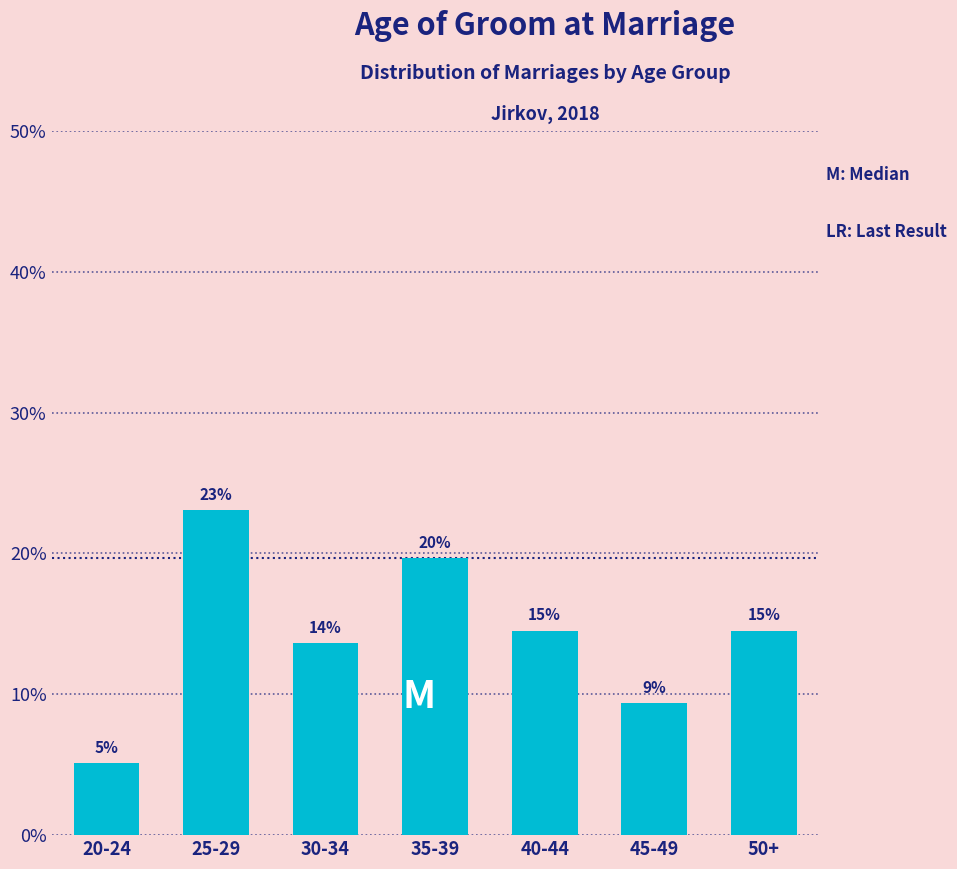

Are the bars horizontal?

No